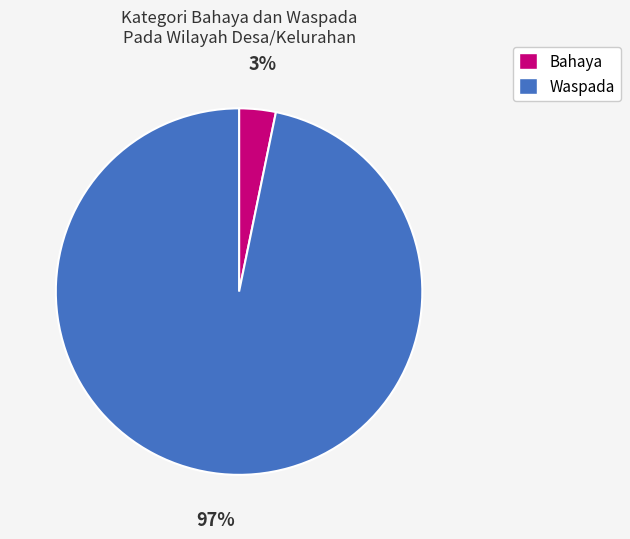

To the nearest percent, what portion does Bahaya represent?

3%